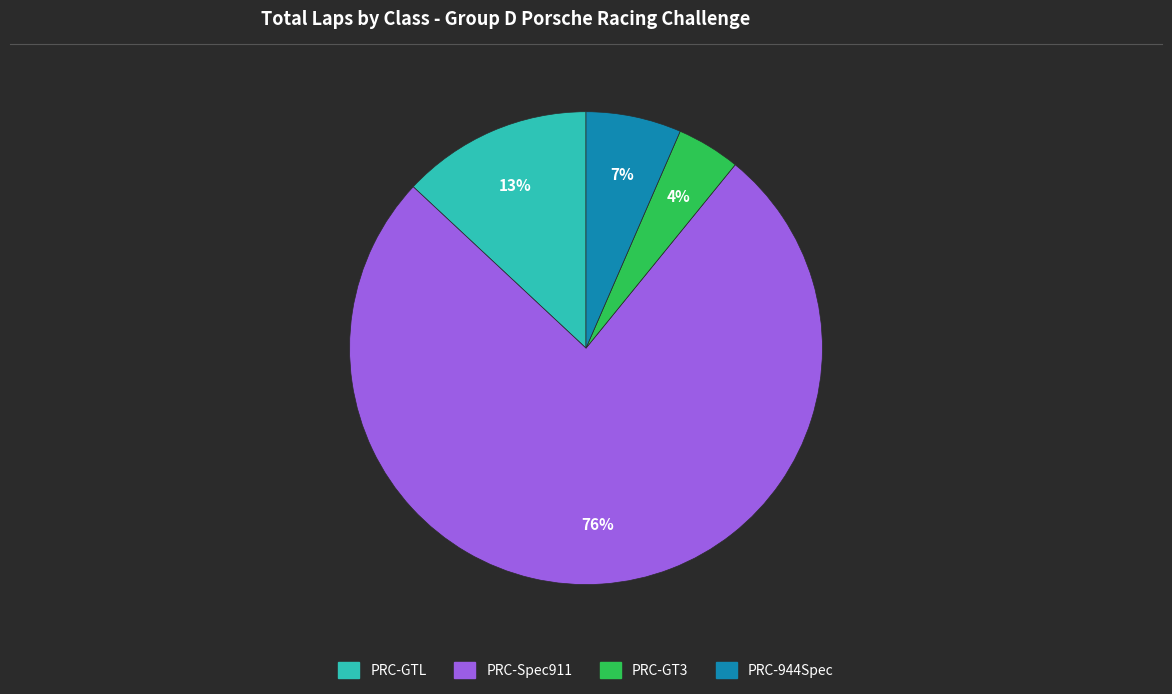

Which slice is the largest?

PRC-Spec911